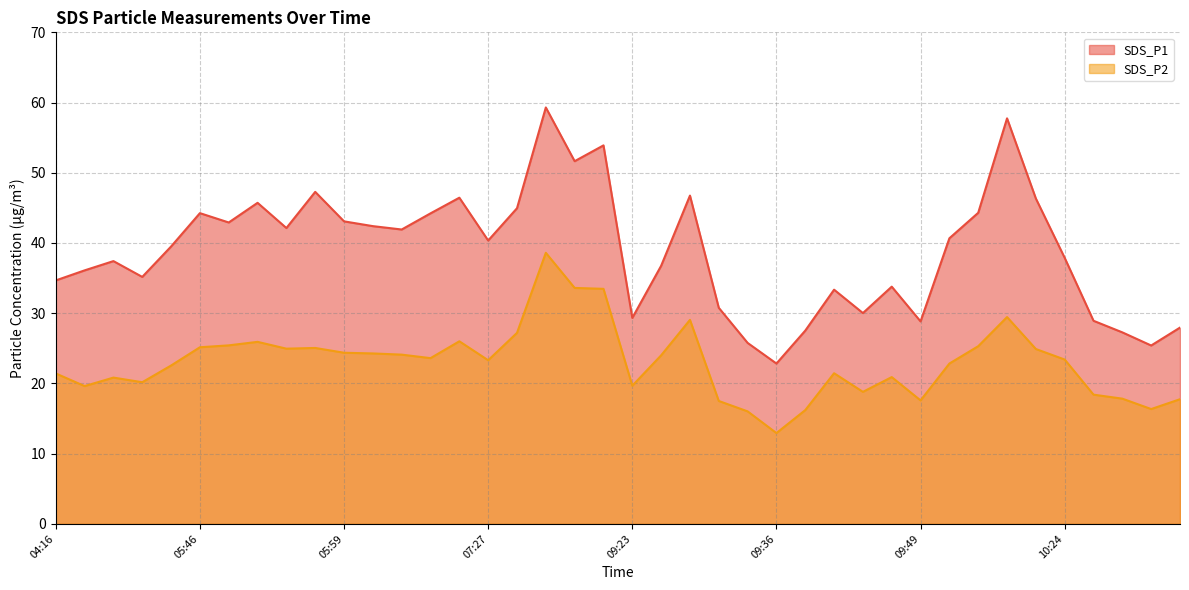

At which category is the sum across all series the highest?

08:23